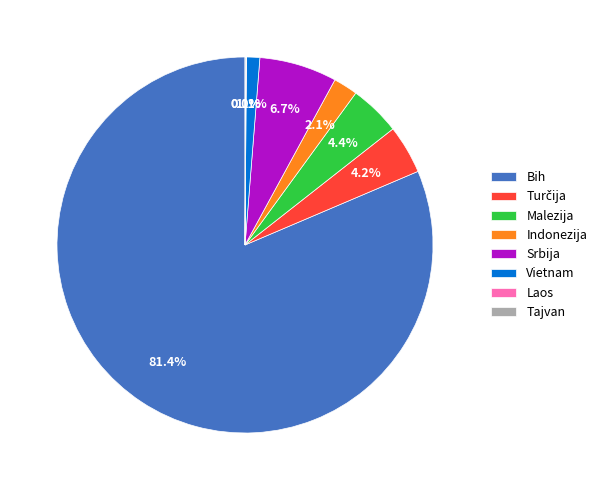

Which category accounts for the majority?

Bih